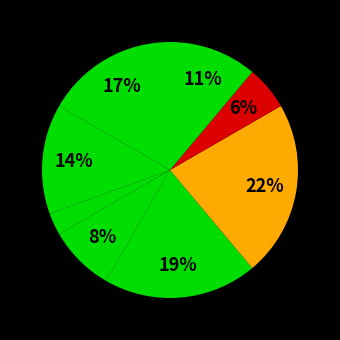

How many segments does this pie chart have?

8